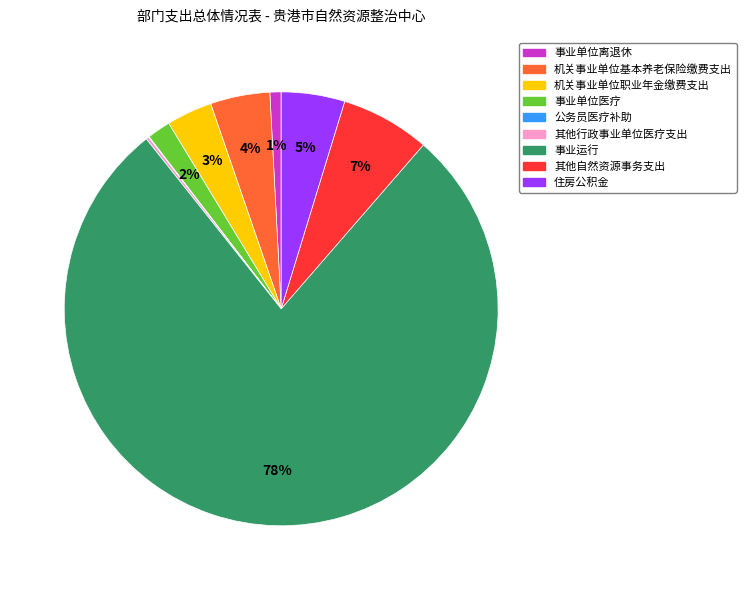

Combined, do 事业单位离退休 and 事业单位医疗 account for over 50%?

No